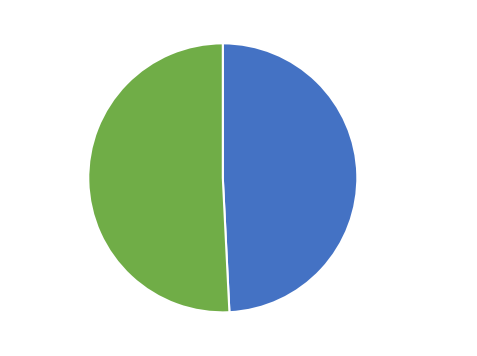

How many slices are in this pie chart?

2